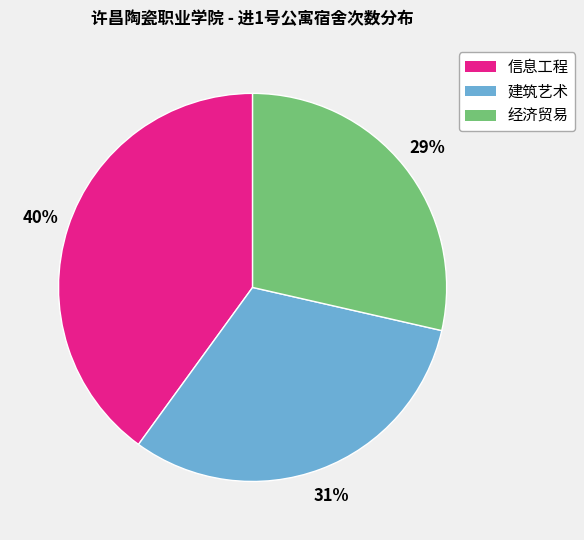

How many slices are in this pie chart?

3